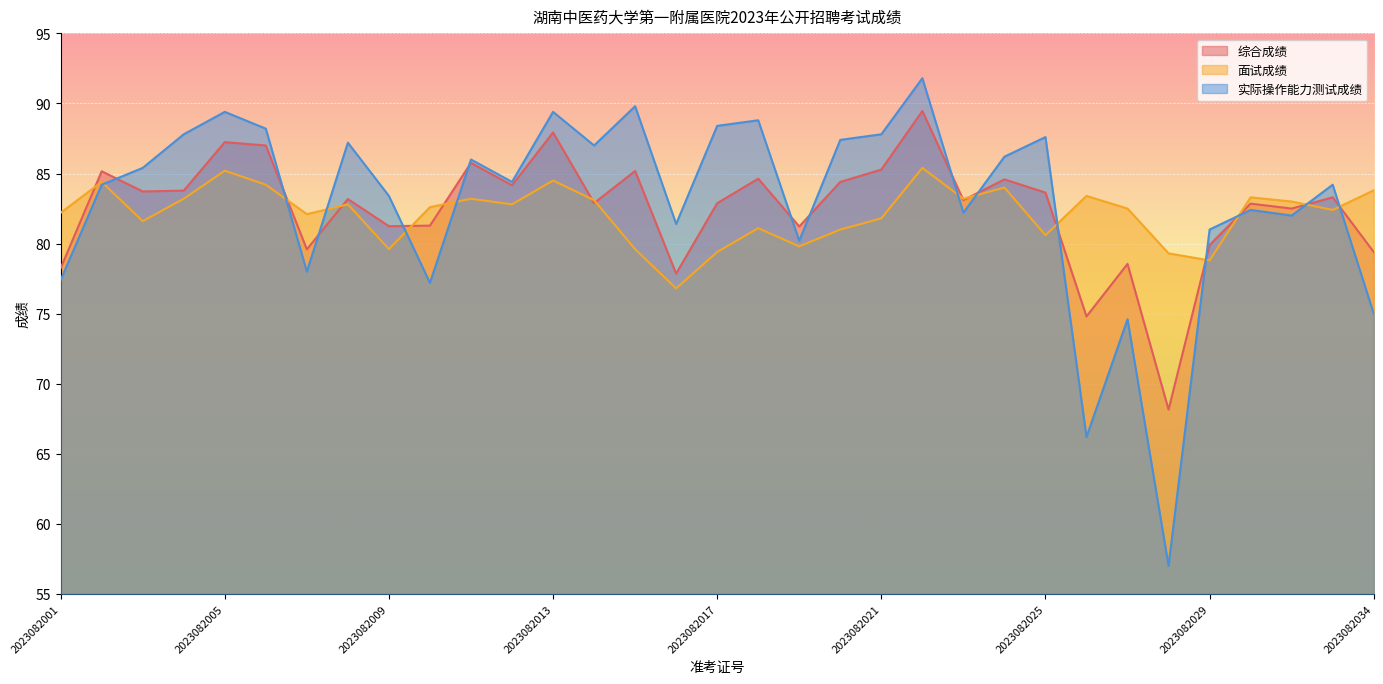

Reading left to right, list all the values displayed in this chart.

综合成绩: 2023082001=78.2	2023082002=85.2	2023082003=83.7	2023082004=83.8	2023082005=87.2	2023082006=87.0	2023082007=79.6	2023082008=83.2	2023082009=81.2	2023082010=81.3	2023082011=85.8	2023082012=84.2	2023082013=87.9	2023082014=82.9	2023082015=85.2	2023082016=77.9	2023082017=82.9	2023082018=84.6	2023082019=81.2	2023082020=84.4	2023082021=85.3	2023082022=89.5	2023082023=83.1	2023082024=84.6	2023082025=83.6	2023082026=74.8	2023082027=78.5	2023082028=68.2	2023082029=79.9	2023082031=82.8	2023082032=82.5	2023082033=83.3	2023082034=79.4
面试成绩: 2023082001=82.2	2023082002=84.4	2023082003=81.6	2023082004=83.2	2023082005=85.2	2023082006=84.2	2023082007=82.1	2023082008=82.8	2023082009=79.6	2023082010=82.6	2023082011=83.2	2023082012=82.8	2023082013=84.5	2023082014=83.1	2023082015=79.6	2023082016=76.8	2023082017=79.4	2023082018=81.1	2023082019=79.8	2023082020=81.0	2023082021=81.8	2023082022=85.4	2023082023=83.2	2023082024=84.0	2023082025=80.6	2023082026=83.4	2023082027=82.5	2023082028=79.3	2023082029=78.8	2023082031=83.3	2023082032=83.0	2023082033=82.4	2023082034=83.8
实际操作能力测试成绩: 2023082001=77.4	2023082002=84.2	2023082003=85.4	2023082004=87.8	2023082005=89.4	2023082006=88.2	2023082007=78.0	2023082008=87.2	2023082009=83.4	2023082010=77.2	2023082011=86.0	2023082012=84.4	2023082013=89.4	2023082014=87.0	2023082015=89.8	2023082016=81.4	2023082017=88.4	2023082018=88.8	2023082019=80.2	2023082020=87.4	2023082021=87.8	2023082022=91.8	2023082023=82.2	2023082024=86.2	2023082025=87.6	2023082026=66.2	2023082027=74.6	2023082028=57.0	2023082029=81.0	2023082031=82.4	2023082032=82.0	2023082033=84.2	2023082034=75.0